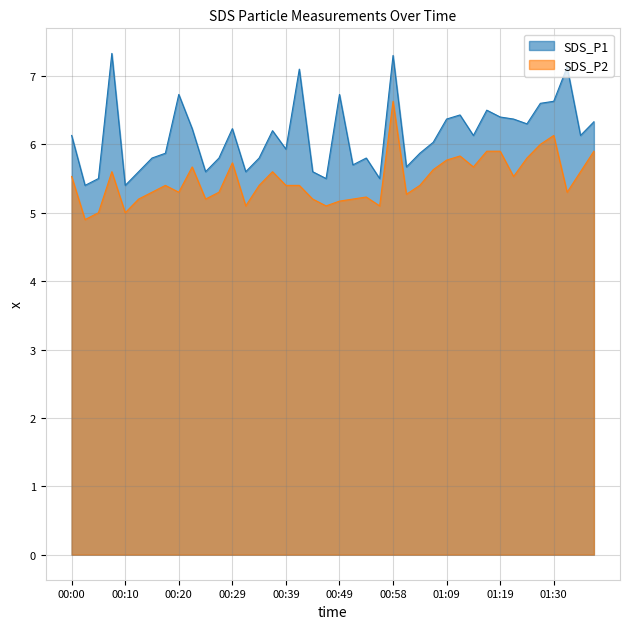

Rank the series by their maximum value, from highest to lowest.

SDS_P1, SDS_P2